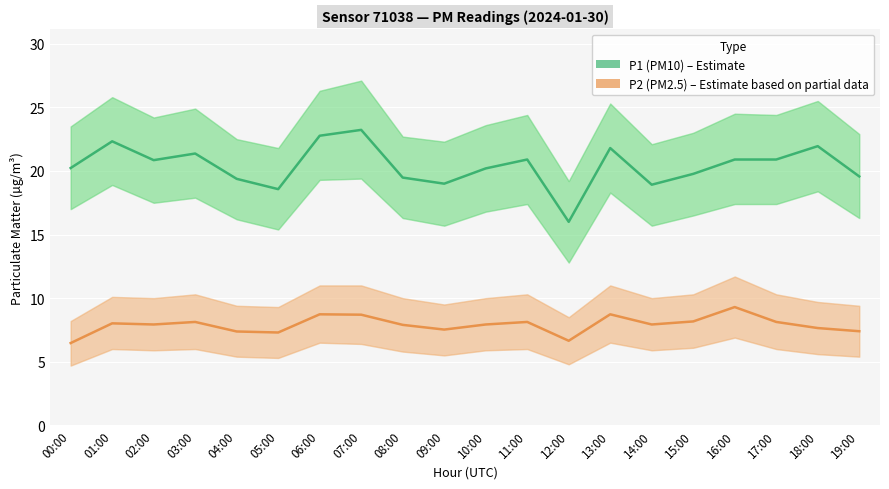

How many series are shown in this chart?

2